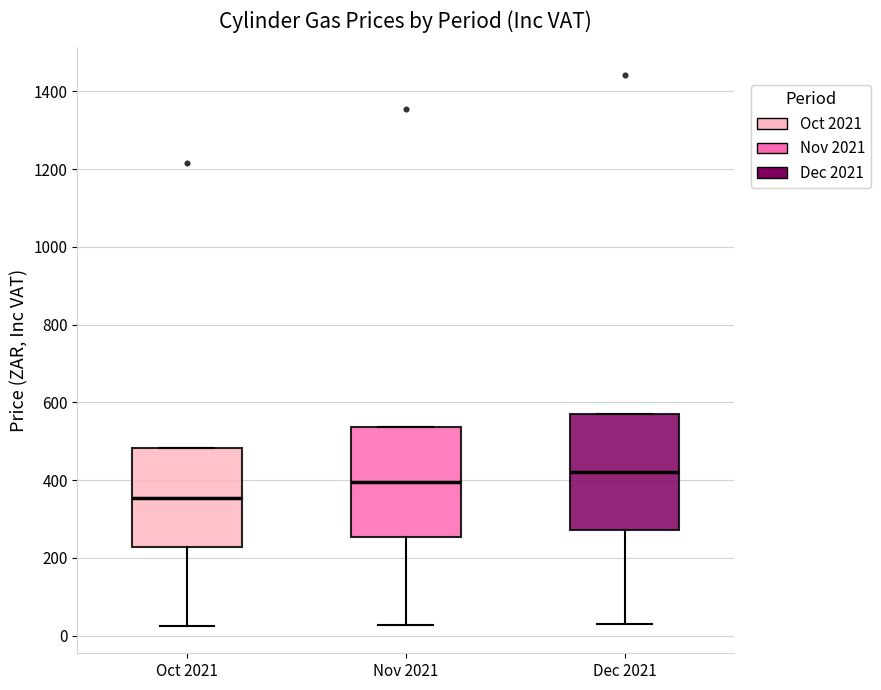

Reading left to right, read every box against the y-axis: the position of its median line, the range the box covers, and the ends of its whiskers. The values are not printed on the chart, so give them approximately, as read against the axis.

Oct 2021: median 360, box 220 to 480, whiskers 20 to 480
Nov 2021: median 400, box 260 to 540, whiskers 20 to 540
Dec 2021: median 420, box 280 to 580, whiskers 40 to 580